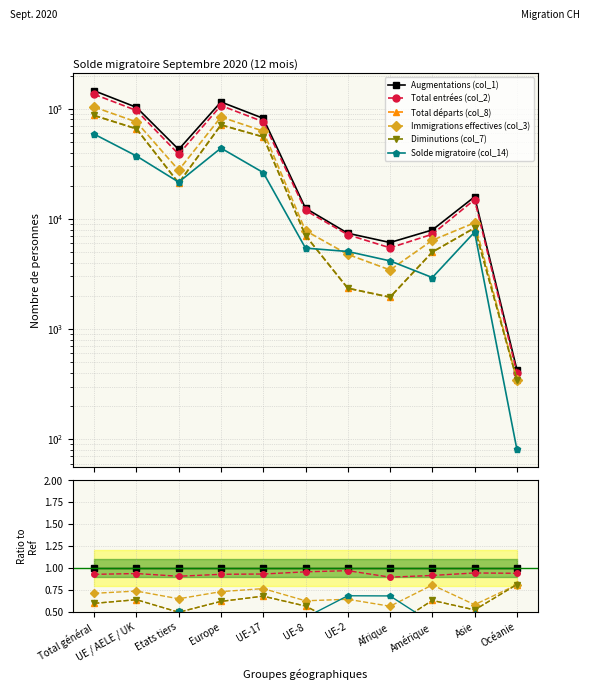

What is the label of the 10th point from the left?

Asie